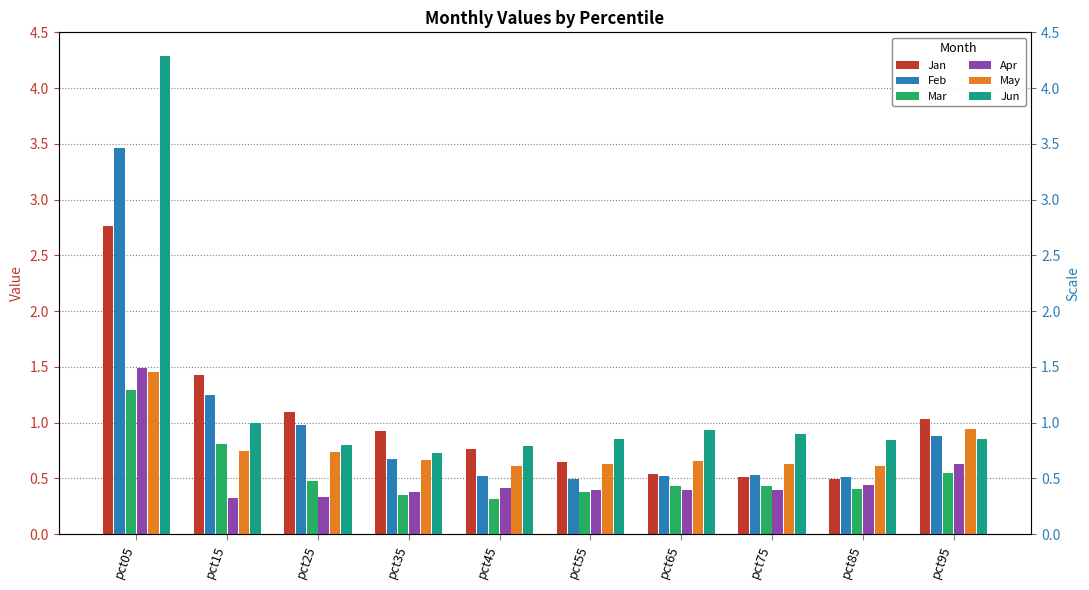

The Jan series shows 0.5 at pct85. True or false?

True